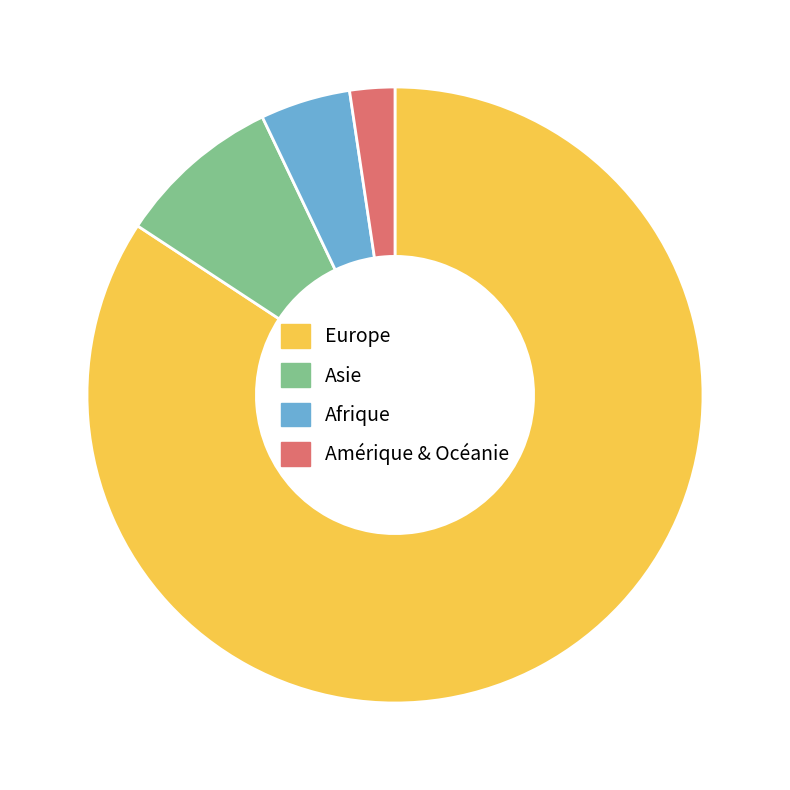

Is the sum of Europe and Asie greater than half?

Yes